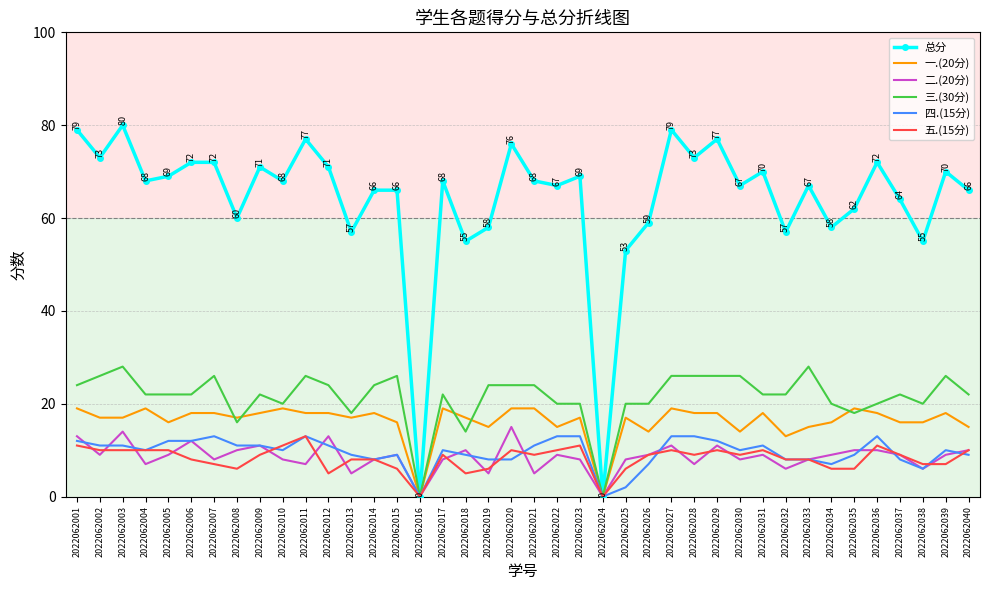

What is the spread (max minus min) of values at 2022062009?

62